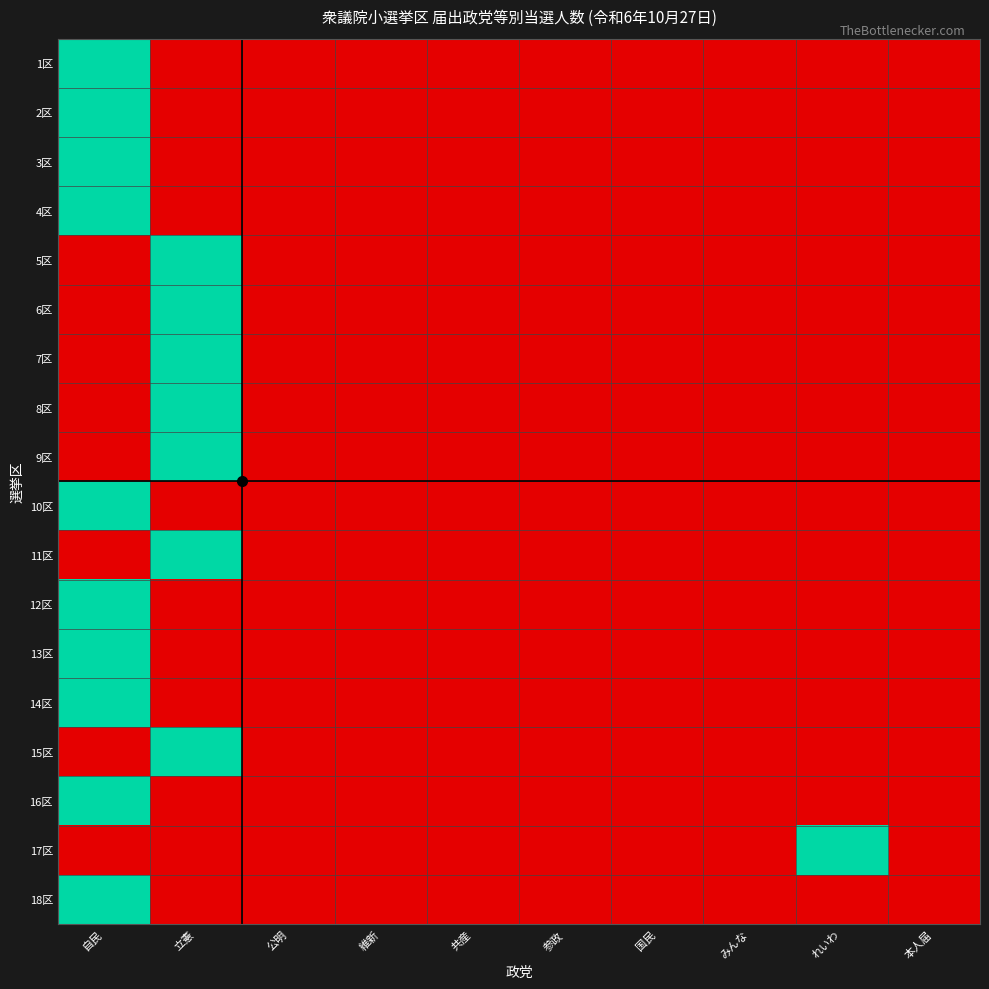

Between 維新 and みんな, which series saw the biggest shift?

1区